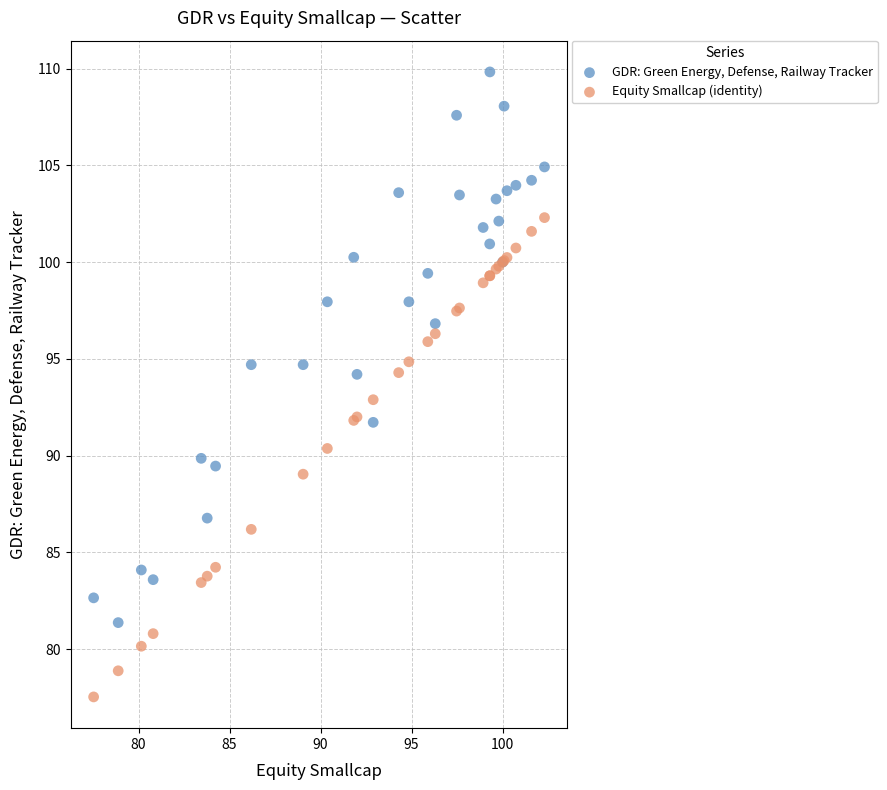

Which series contains the lowest Y value?

Equity Smallcap (identity)